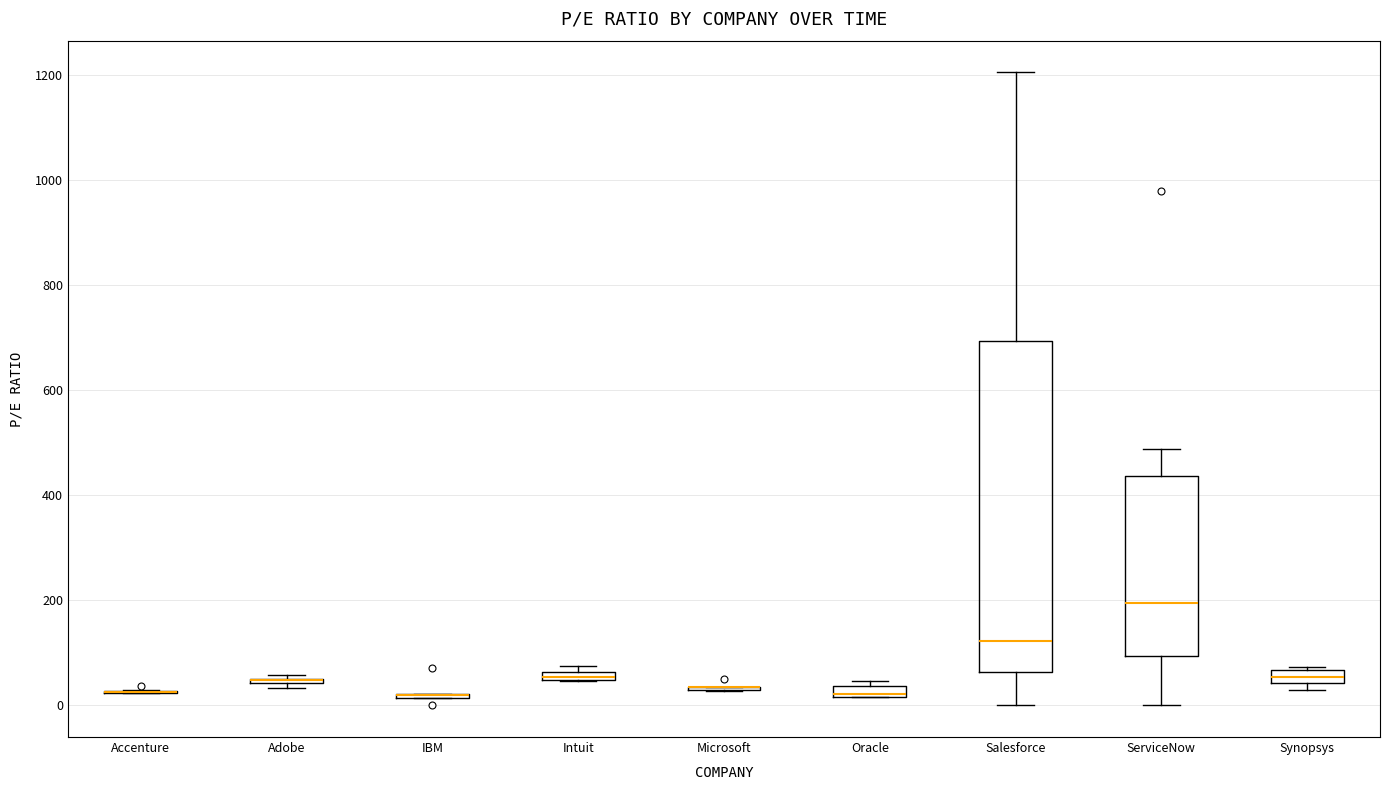

Where is the lower edge of the box for ServiceNow on the y-axis? The values are not printed on the chart, so give them approximately, as read against the axis.

100